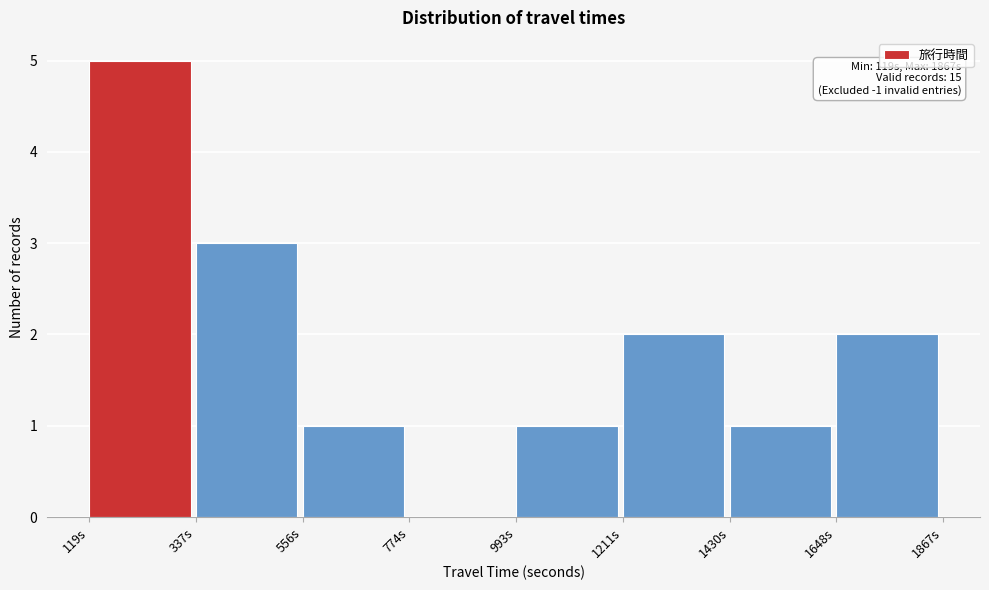

Which range on the x-axis has the tallest bar?

100 to 350